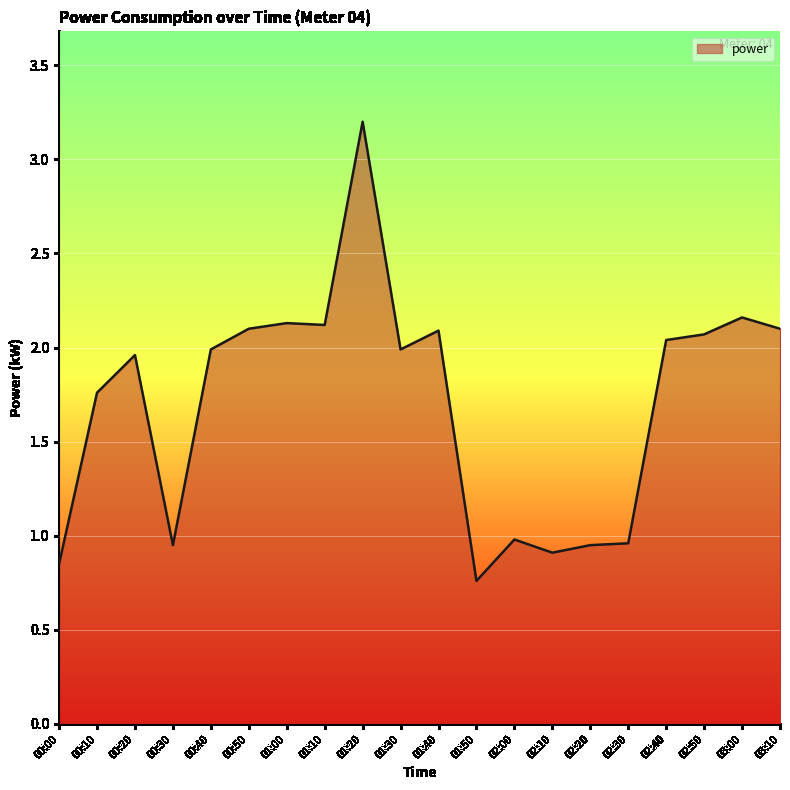

Which category has the highest value across all series?

01:20